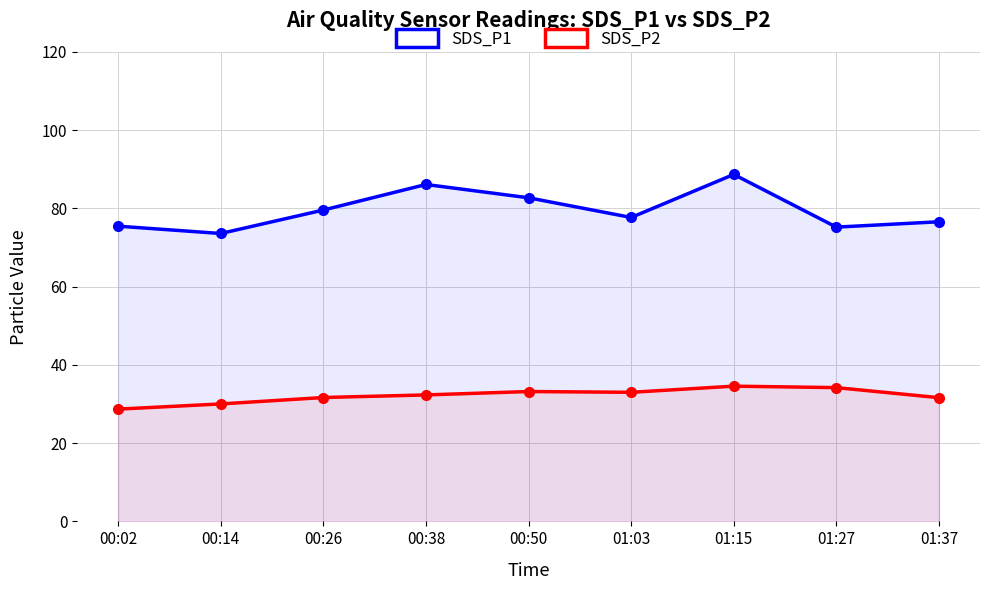

Which has a higher value, 00:14 or 01:03?

01:03